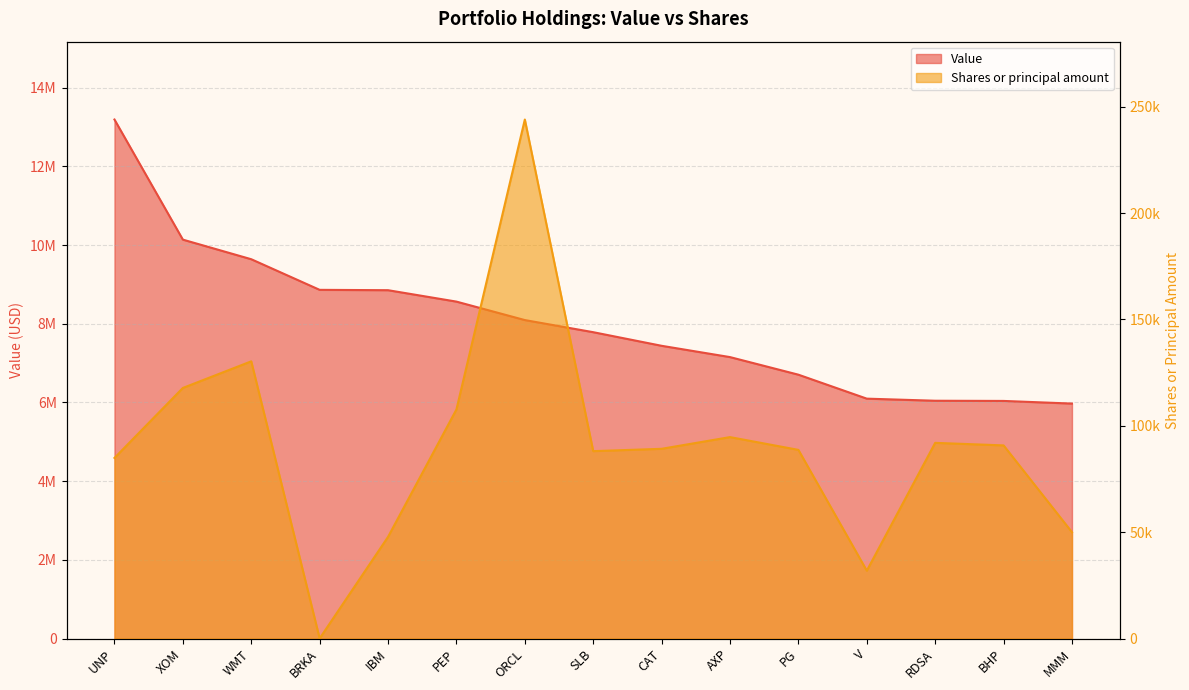

What is the label of the 9th point from the right?

ORCL